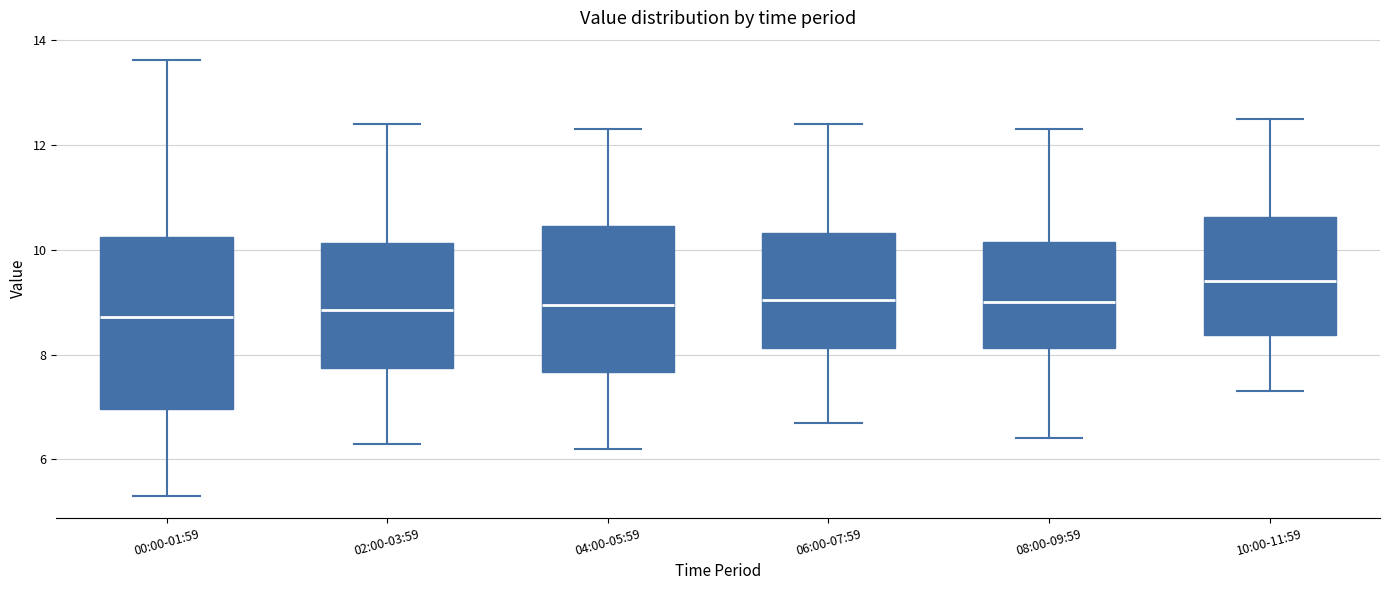

Reading left to right, transcribe this box plot: for each box, give where its median line is, the range the box spans, and where its two whiskers end, as read against the y-axis. The values are not printed on the chart, so give them approximately, as read against the axis.

00:00-01:59: median 8.8, box 7.0 to 10.2, whiskers 5.4 to 13.6
02:00-03:59: median 8.8, box 7.8 to 10.2, whiskers 6.4 to 12.4
04:00-05:59: median 9.0, box 7.6 to 10.4, whiskers 6.2 to 12.4
06:00-07:59: median 9.0, box 8.2 to 10.4, whiskers 6.8 to 12.4
08:00-09:59: median 9.0, box 8.2 to 10.2, whiskers 6.4 to 12.4
10:00-11:59: median 9.4, box 8.4 to 10.6, whiskers 7.4 to 12.6